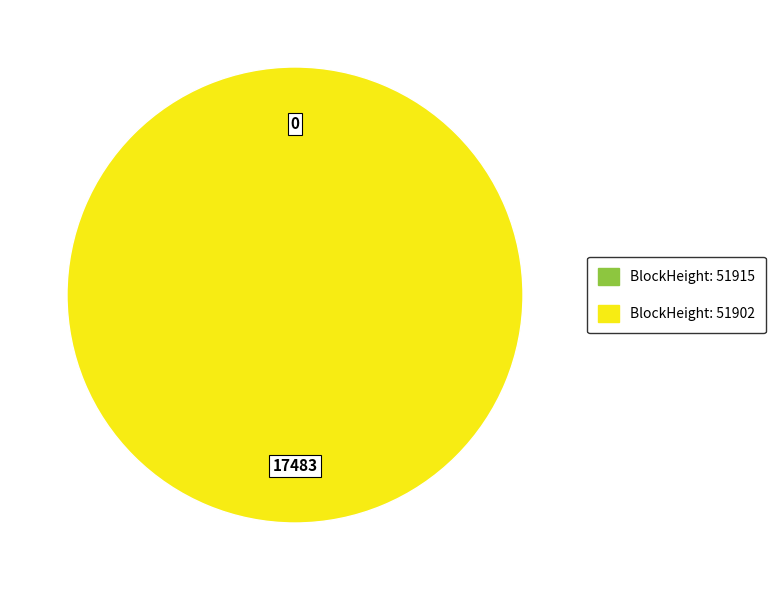

Which slice is the largest?

51902